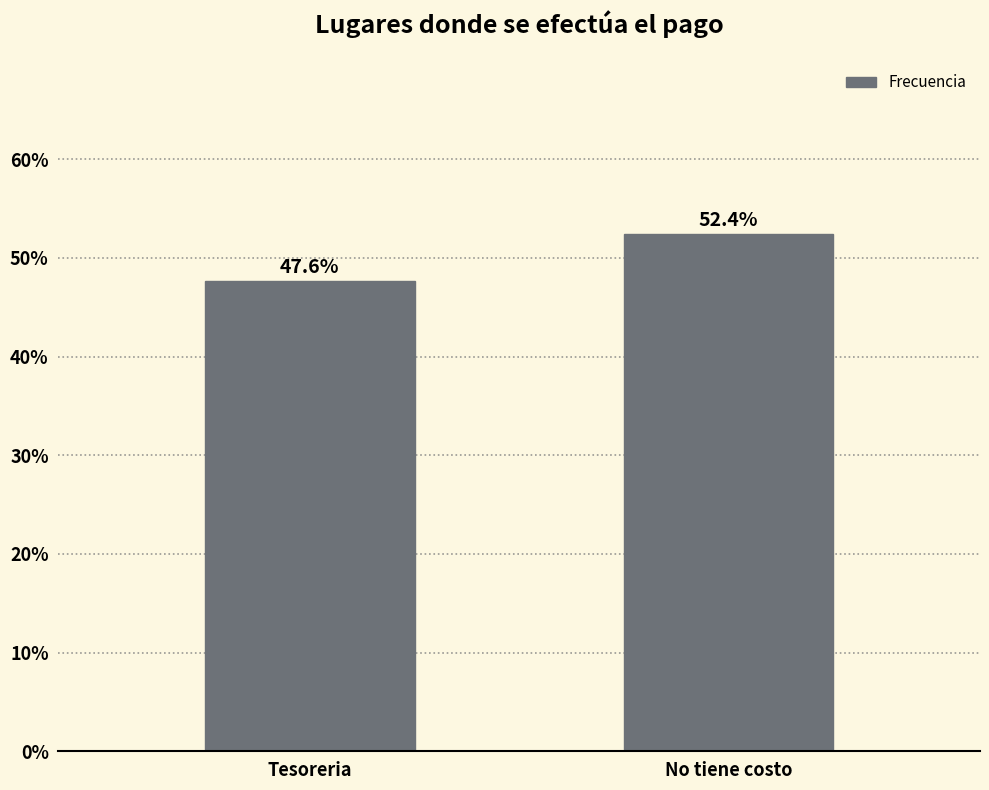

Reading right to left, list all the values displayed in this chart.

No tiene costo=52.4	Tesoreria=47.6